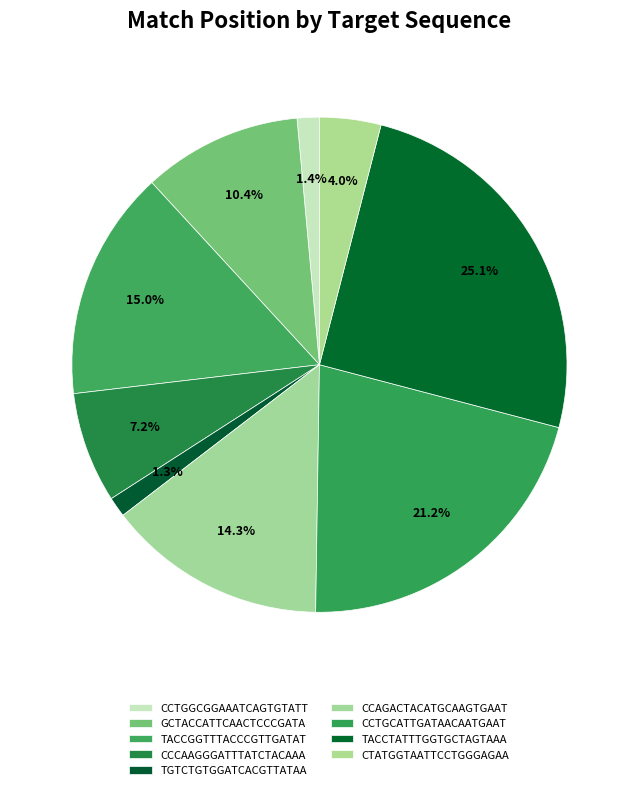

Count the number of slices in the pie.

9